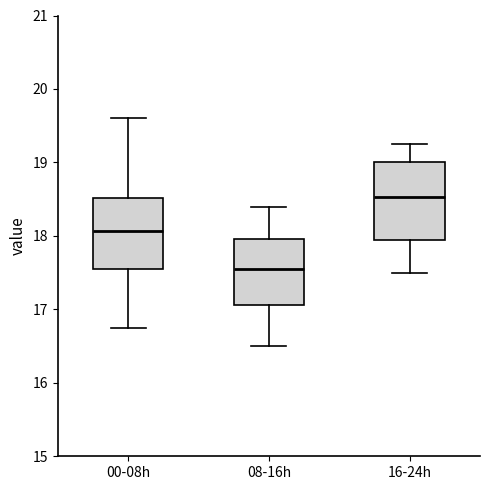

Reading left to right, read every box against the y-axis: the position of its median line, the range the box covers, and the ends of its whiskers. The values are not printed on the chart, so give them approximately, as read against the axis.

00-08h: median 18.1, box 17.6 to 18.5, whiskers 16.8 to 19.6
08-16h: median 17.6, box 17.1 to 18.0, whiskers 16.5 to 18.4
16-24h: median 18.5, box 17.9 to 19.0, whiskers 17.5 to 19.3